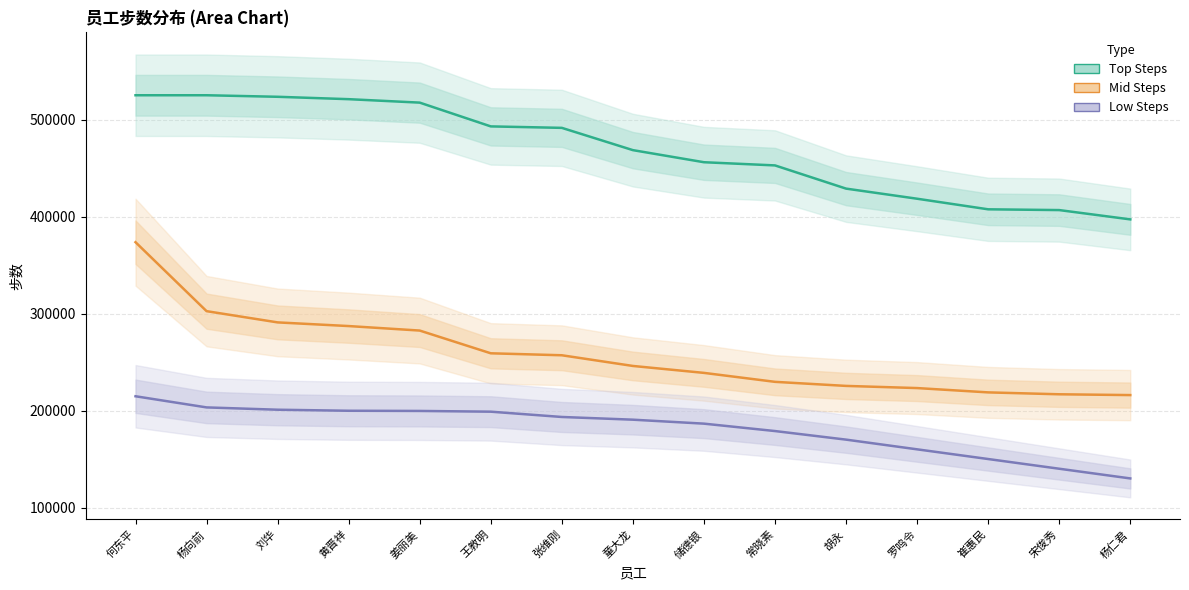

Does the chart display data point markers on the line(s)?

No